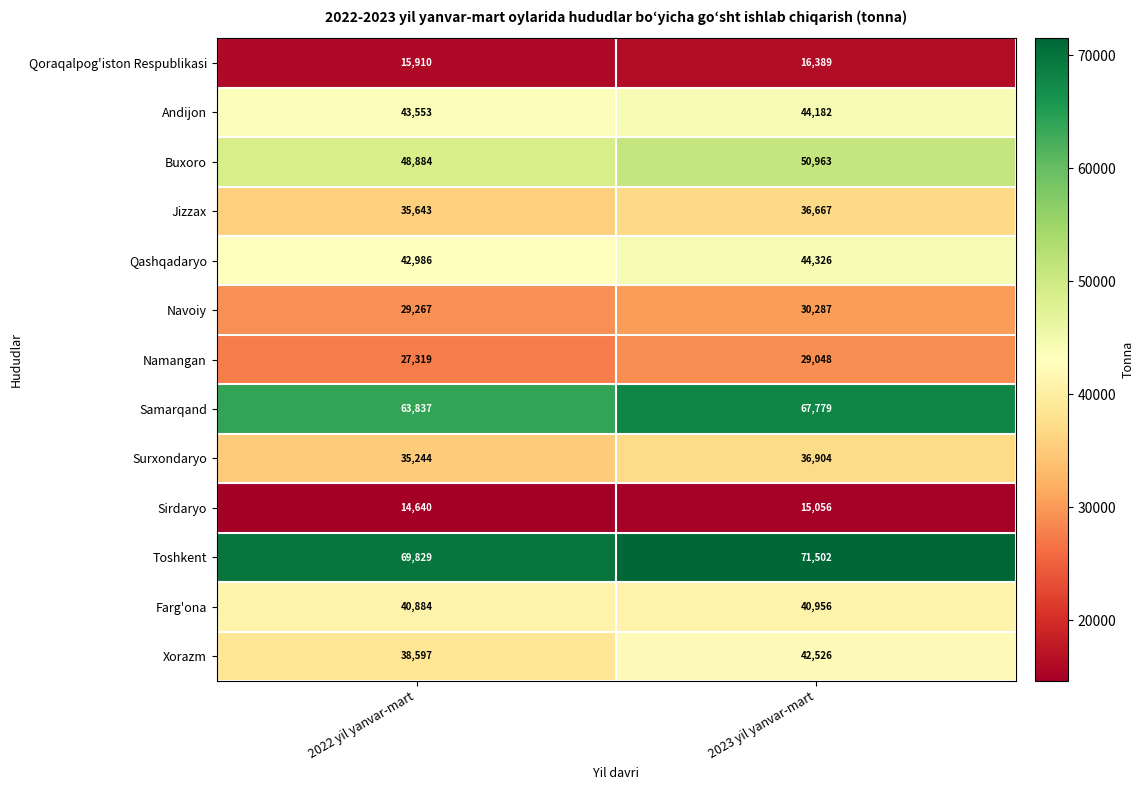

The value of Navoiy at 2022 yil yanvar-mart is 29267. True or false?

True